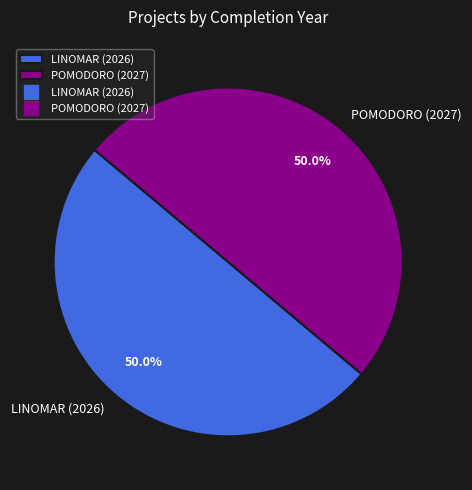

What percentage is the POMODORO (2027) slice, to the nearest percent?

50%